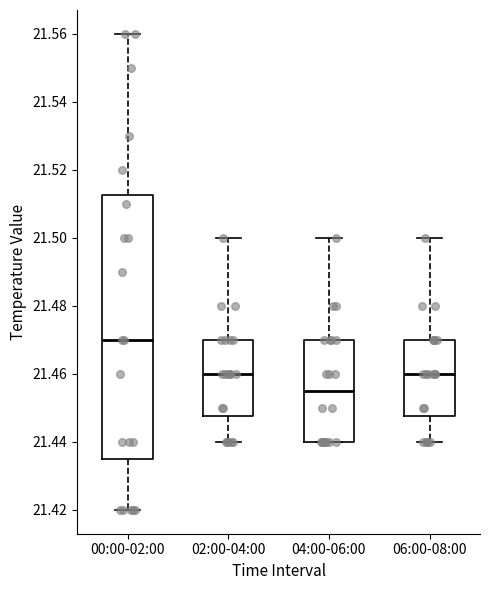

Reading left to right, read every box against the y-axis: the position of its median line, the range the box covers, and the ends of its whiskers. The values are not printed on the chart, so give them approximately, as read against the axis.

00:00-02:00: median 21.470, box 21.436 to 21.512, whiskers 21.420 to 21.560
02:00-04:00: median 21.460, box 21.448 to 21.470, whiskers 21.440 to 21.500
04:00-06:00: median 21.456, box 21.440 to 21.470, whiskers 21.440 to 21.500
06:00-08:00: median 21.460, box 21.448 to 21.470, whiskers 21.440 to 21.500